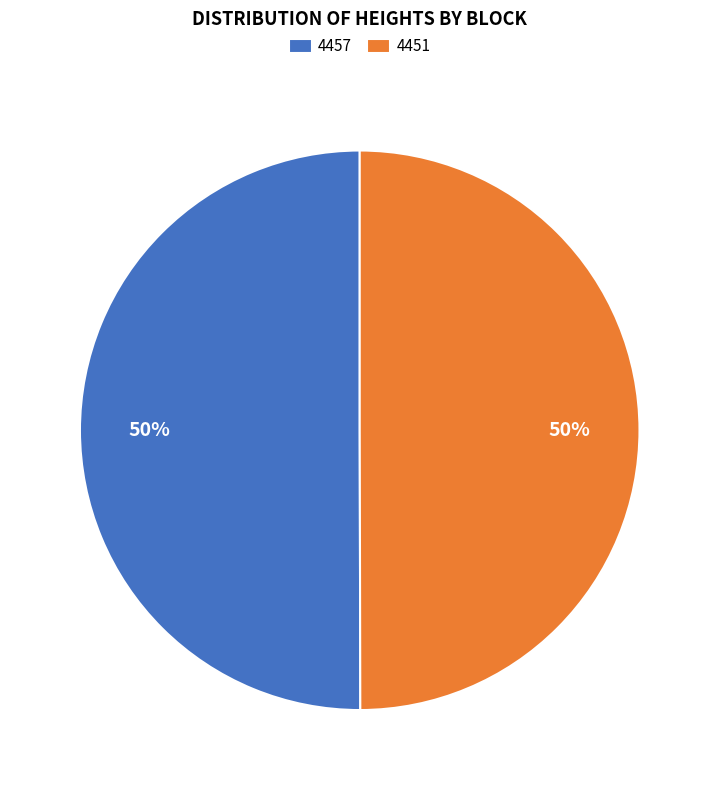

The 4457 slice represents 50% of the pie. True or false?

True